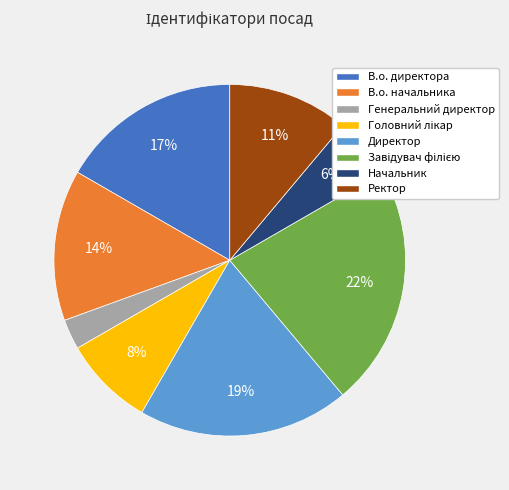

To the nearest percent, what percentage of the pie is Начальник?

6%